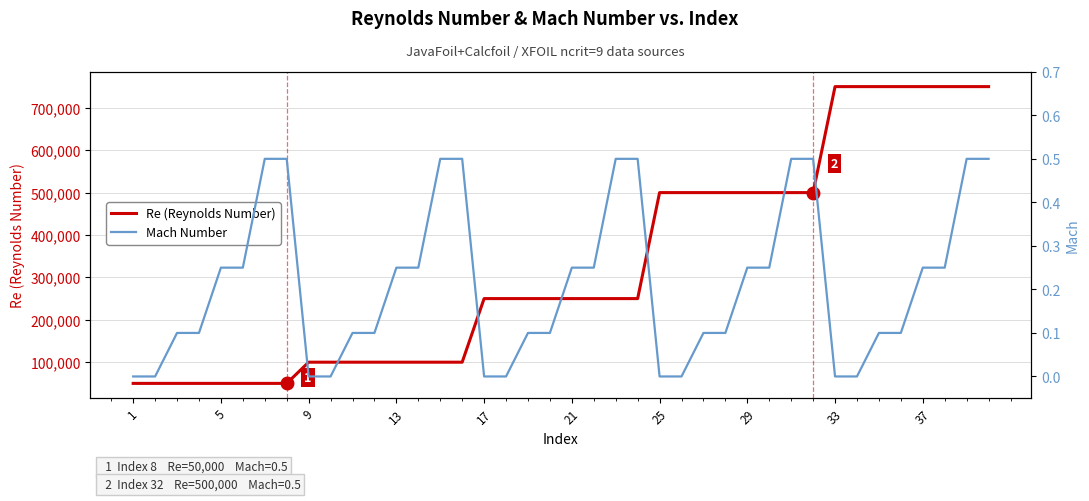

What is the difference between the maximum and minimum values in the Re (Reynolds Number) series?

700000